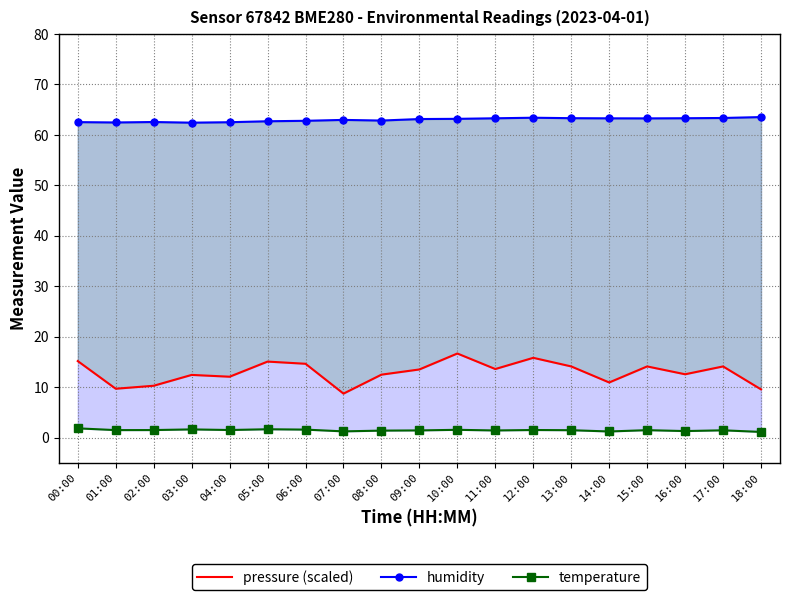

At 07:00, list the series in order from smallest to largest.

temperature, pressure, humidity